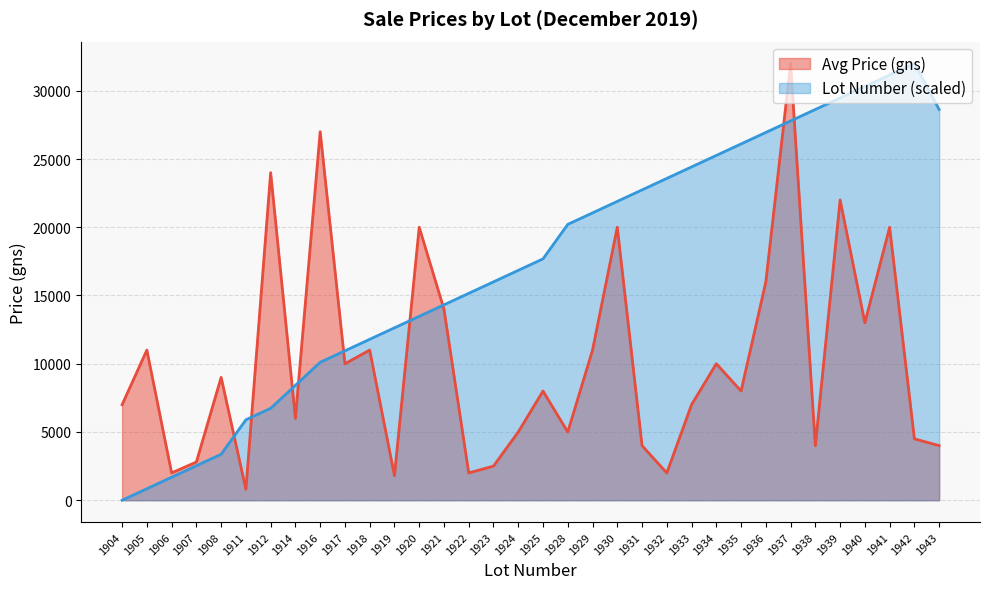

Reading left to right, what are all the values shown in this chart?

Avg Price (gns): 7000.0	11000.0	2000.0	2800.0	9000.0	800.0	24000.0	6000.0	27000.0	10000.0	11000.0	1800.0	20000.0	14000.0	2000.0	2500.0	5000.0	8000.0	5000.0	11000.0	20000.0	4000.0	2000.0	7000.0	10000.0	8000.0	16000.0	32000.0	4000.0	22000.0	13000.0	20000.0	4500.0	4000.0
Lot Number: 0.0	842.1	1684.2	2526.3	3368.4	5894.7	6736.8	8421.1	10105.3	10947.4	11789.5	12631.6	13473.7	14315.8	15157.9	16000.0	16842.1	17684.2	20210.5	21052.6	21894.7	22736.8	23578.9	24421.1	25263.2	26105.3	26947.4	27789.5	28631.6	29473.7	30315.8	31157.9	32000.0	28631.6